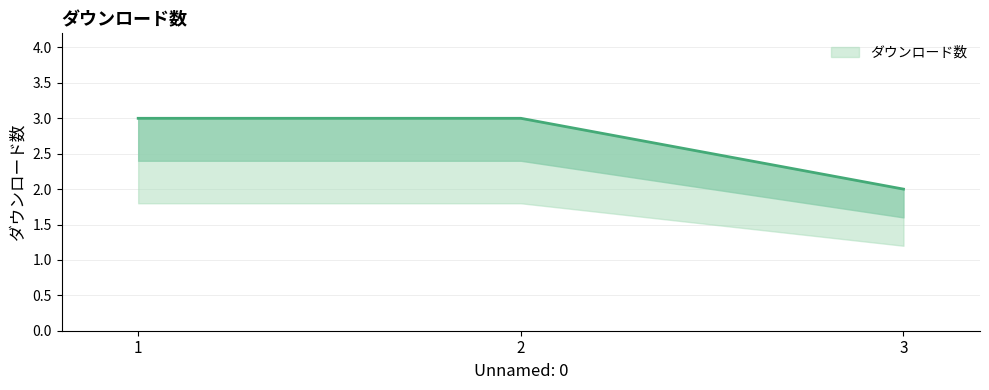

The chart shows a value of 2 at 3. True or false?

True